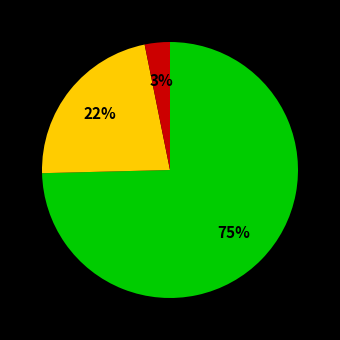

To the nearest percent, what is the average slice percentage?

33%